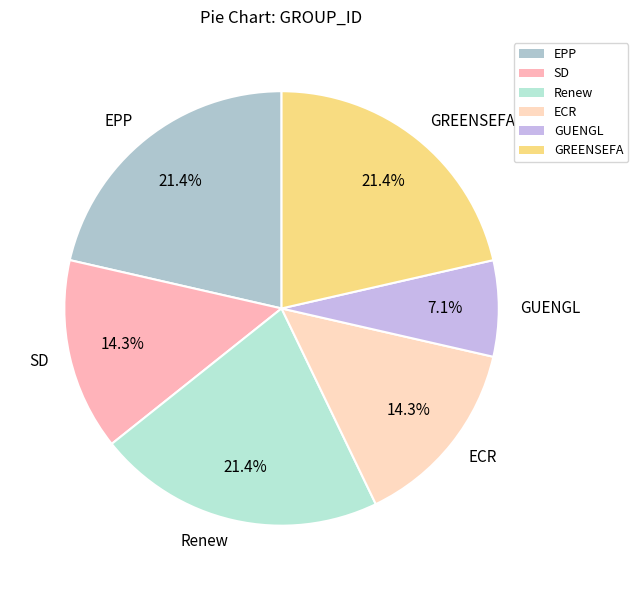

How many segments does this pie chart have?

6